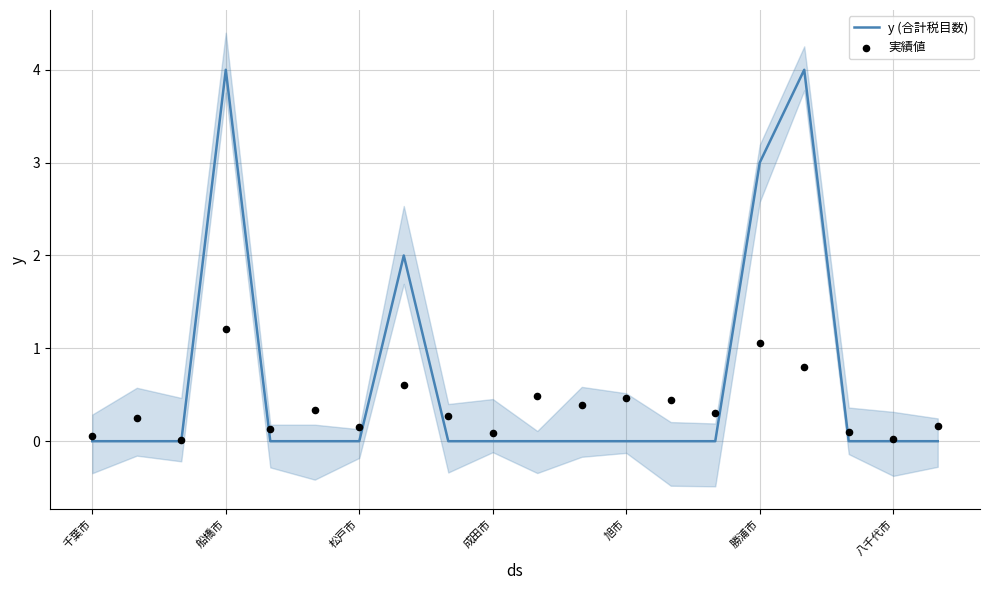

Which series contains the highest Y value?

y (合計税目数)